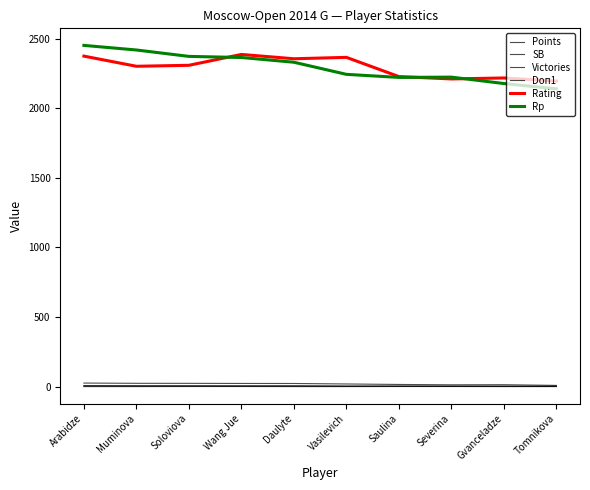

Which series changed the most between Arabidze and Daulyte?

Rp